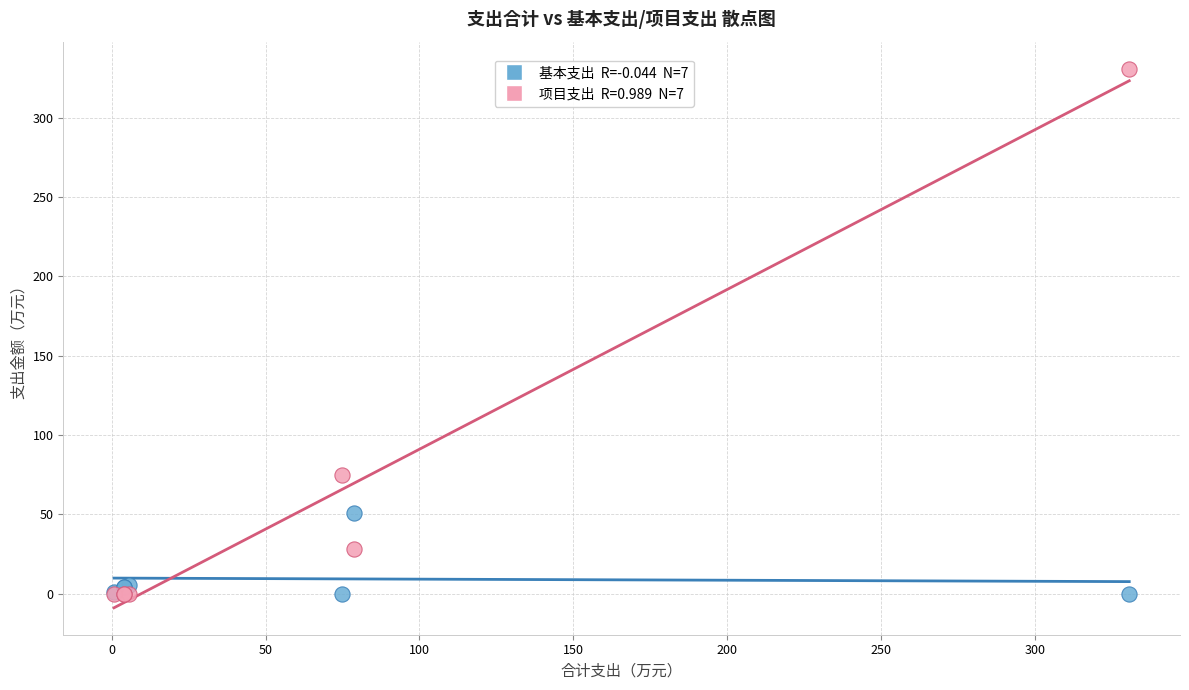

Across all series, what Y value is closest to 165?

75.0